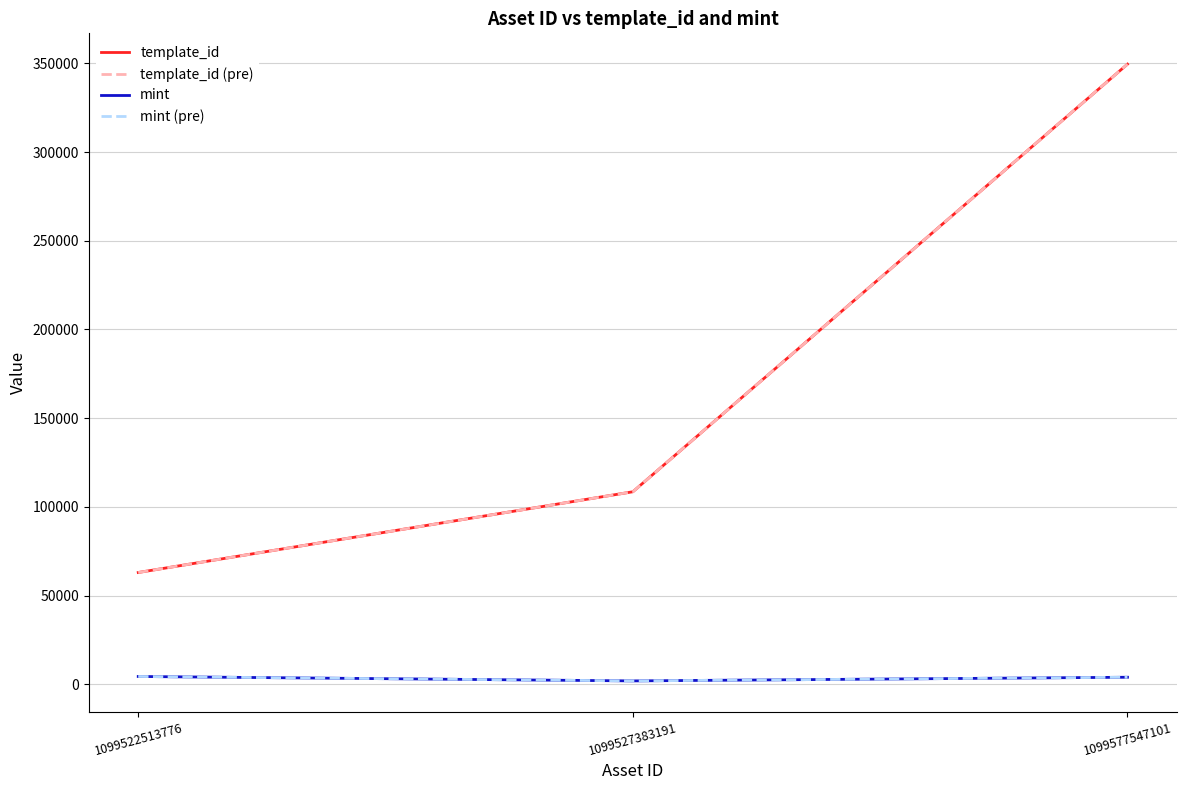

Which series has the widest spread of values?

template_id